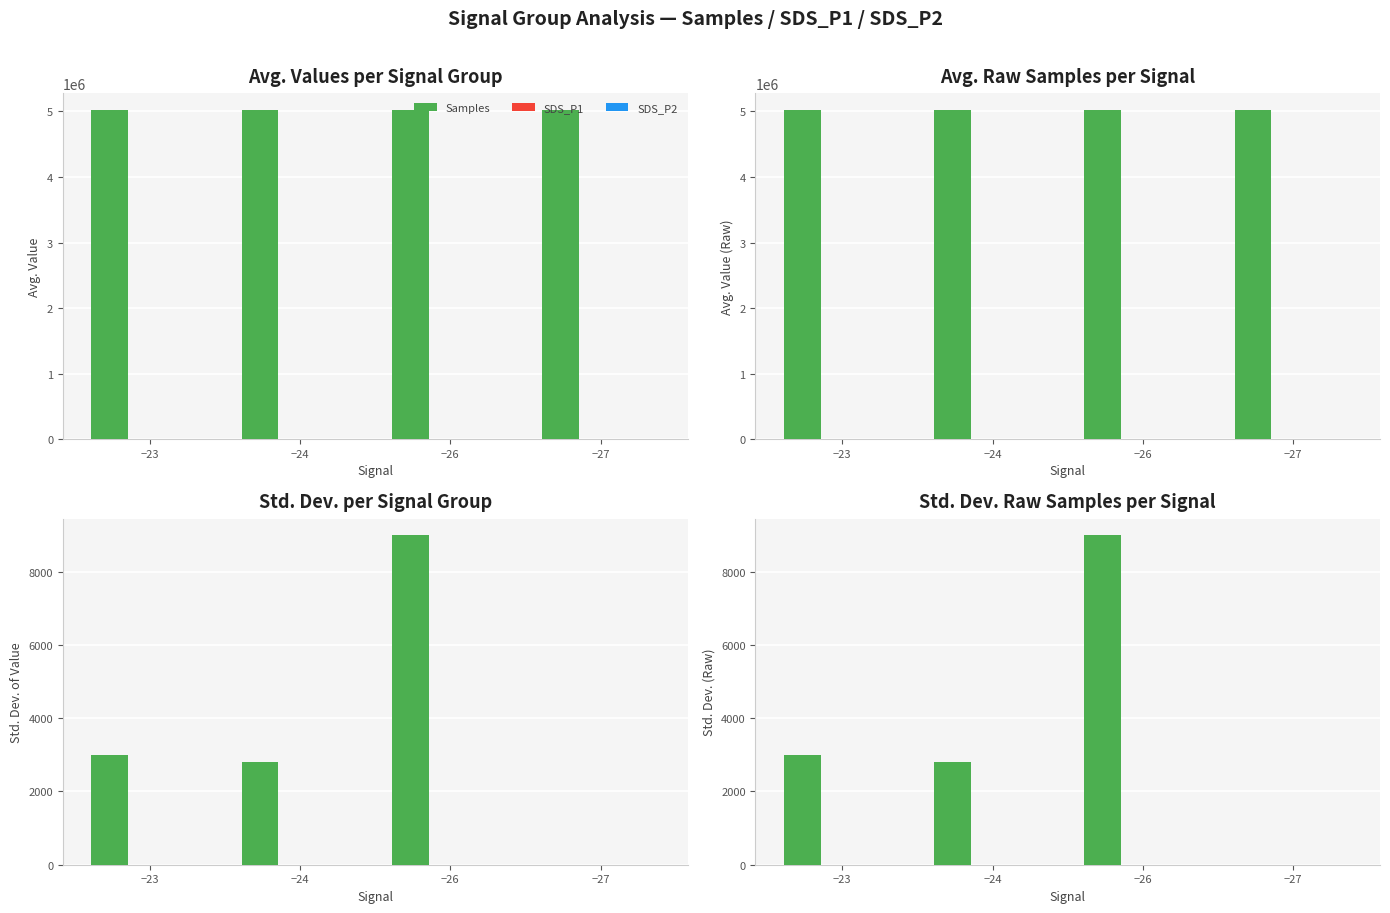

Rank the series by their maximum value, from highest to lowest.

Samples, SDS_P1, SDS_P2